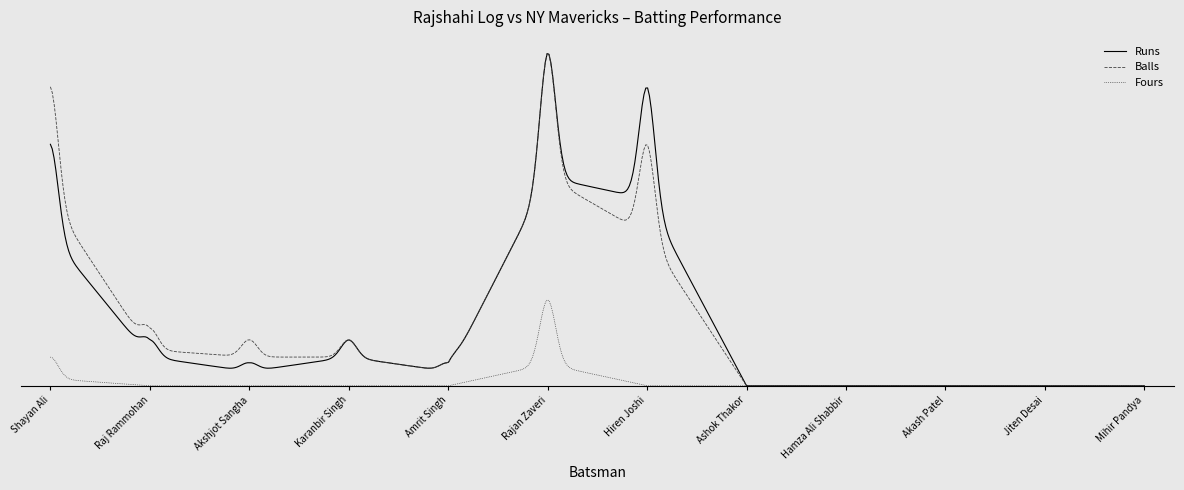

What are all the series names shown in the legend?

Runs, Balls, Fours